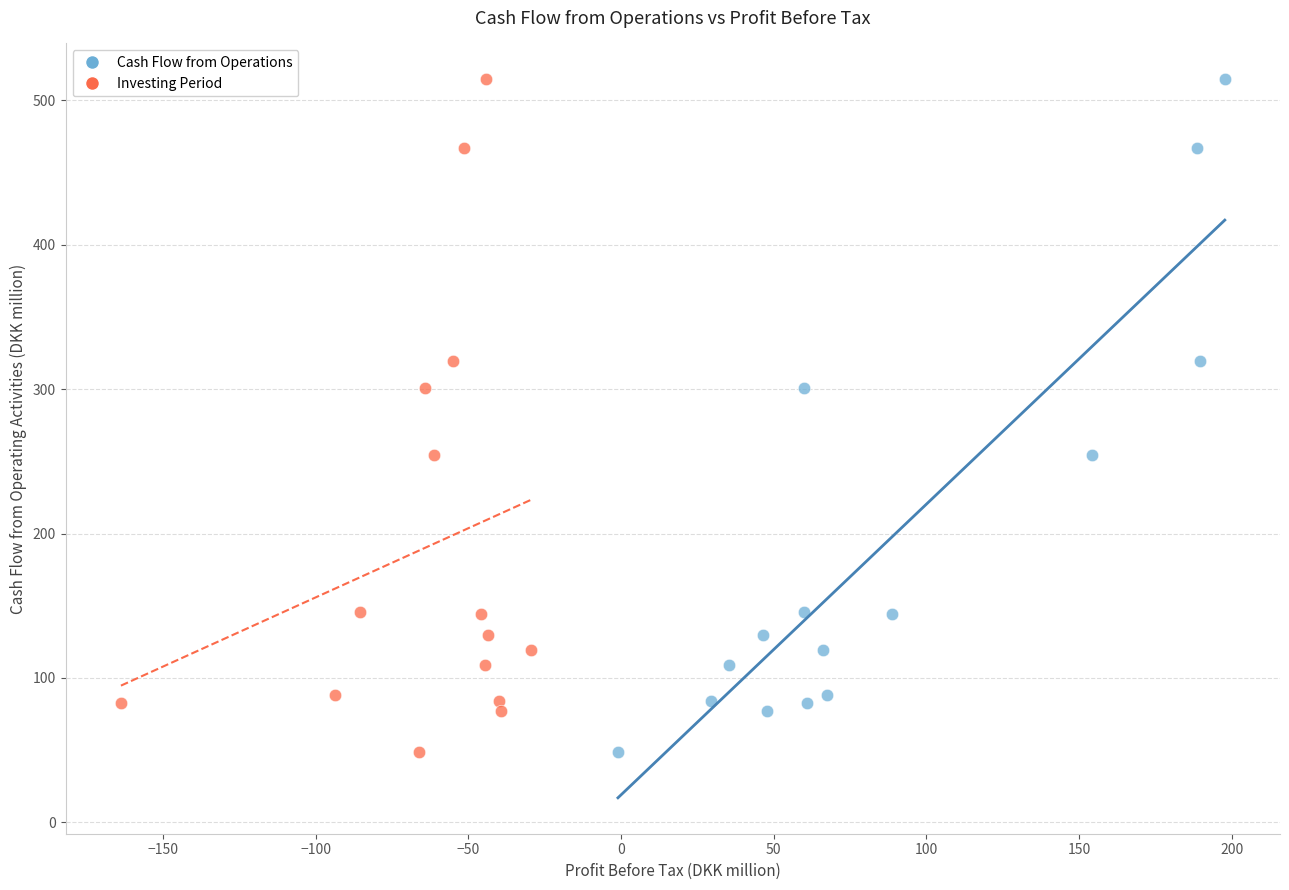

What are all the series names shown in the legend?

Cash Flow from Operations, Investing Period